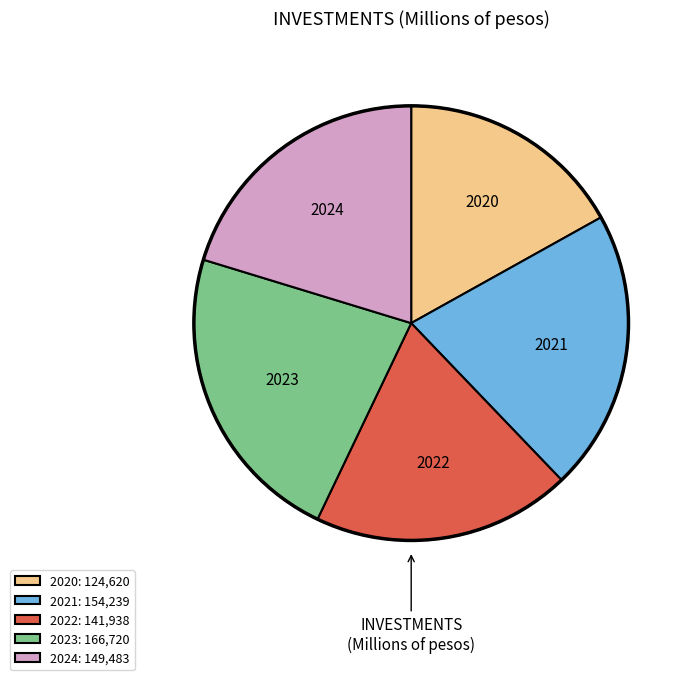

Which has a higher value, 2022 or 2020?

2022